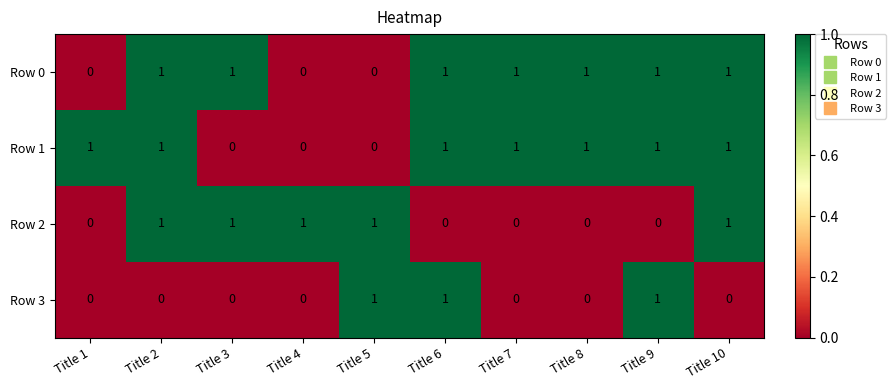

The value of Row 3 at Title 9 is 2. True or false?

False